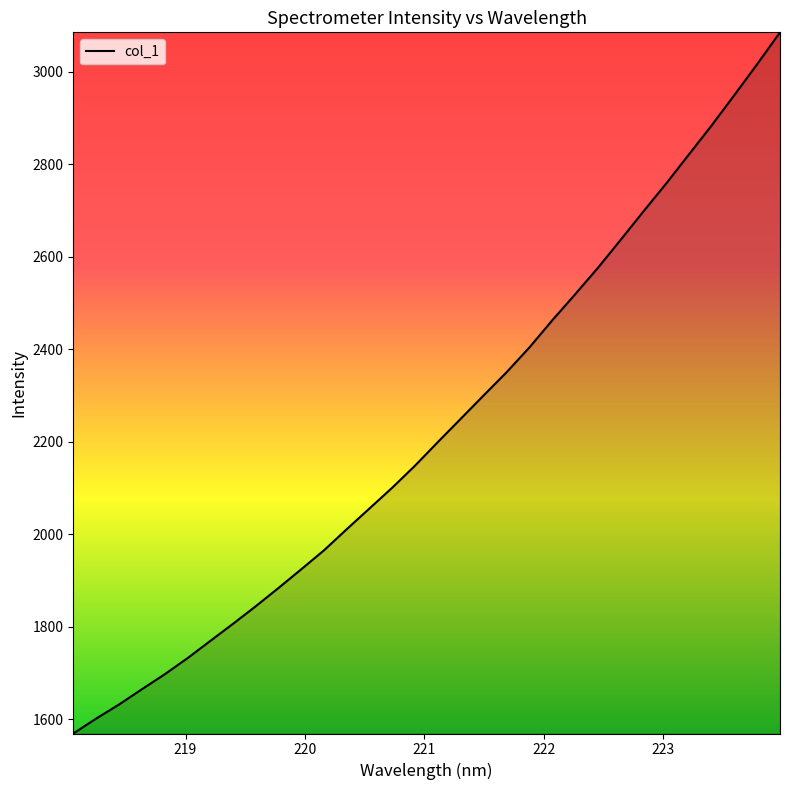

What is the greatest value displayed?

3084.9